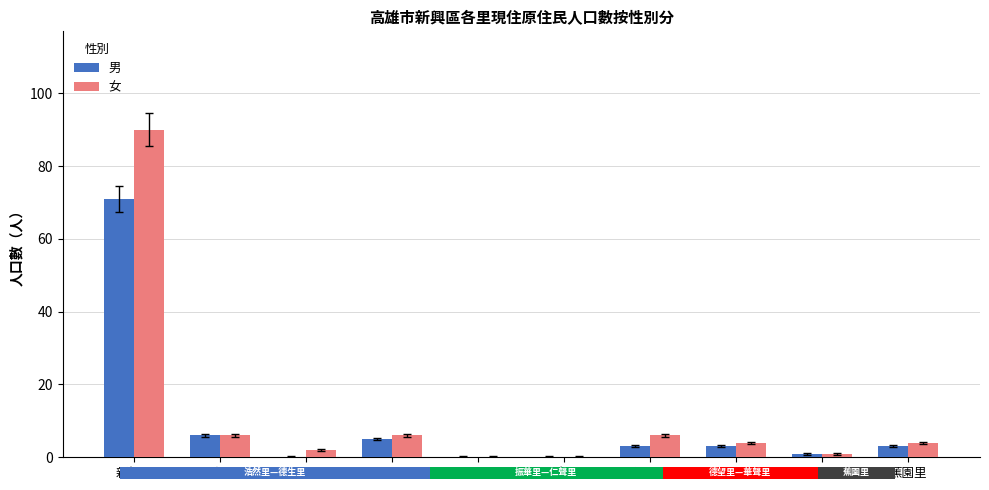

Reading left to right, extract all data points from this chart.

男: 71	6	0	5	0	0	3	3	1	3
女: 90	6	2	6	0	0	6	4	1	4